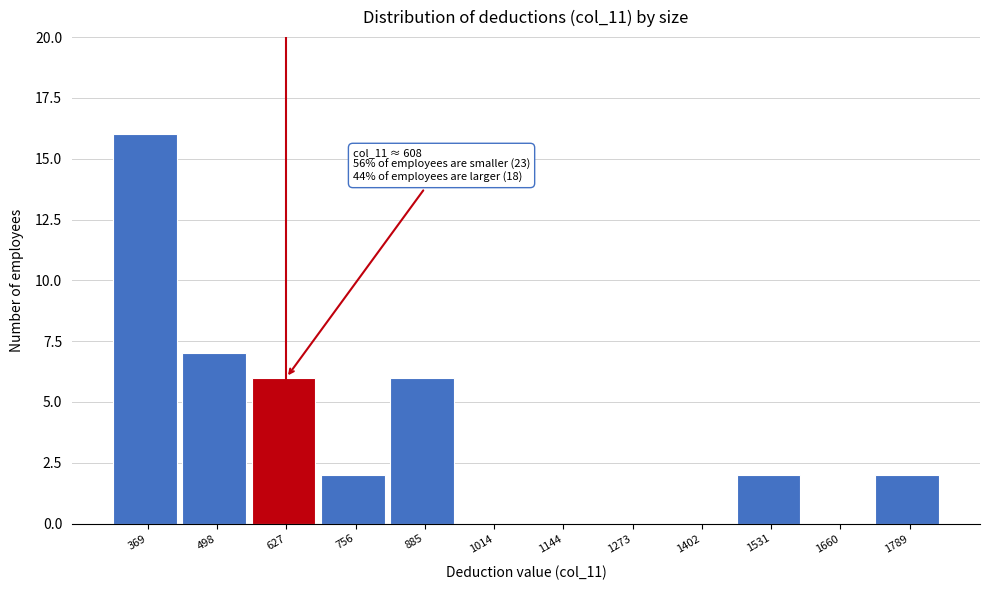

Which range on the x-axis has the tallest bar?

300 to 440